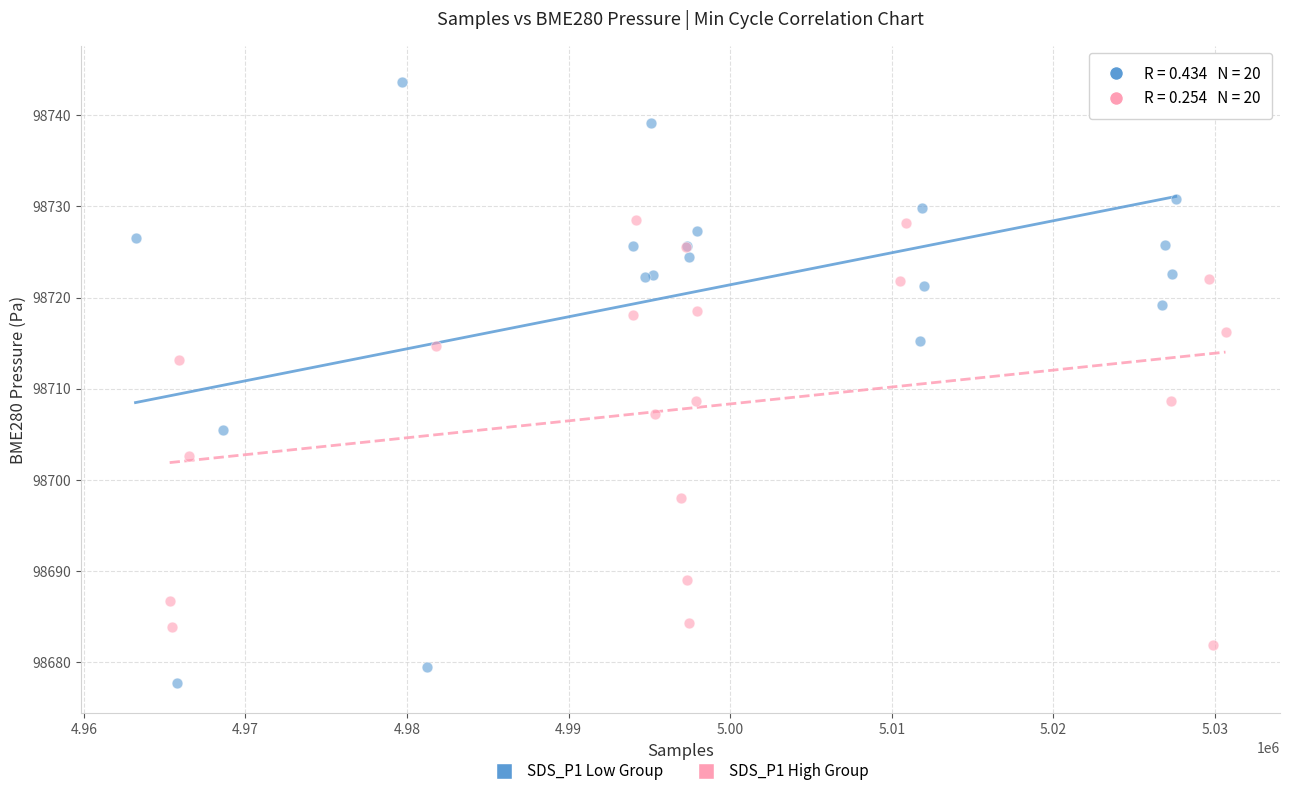

Which series contains the lowest Y value?

SDS_P1 Low Group